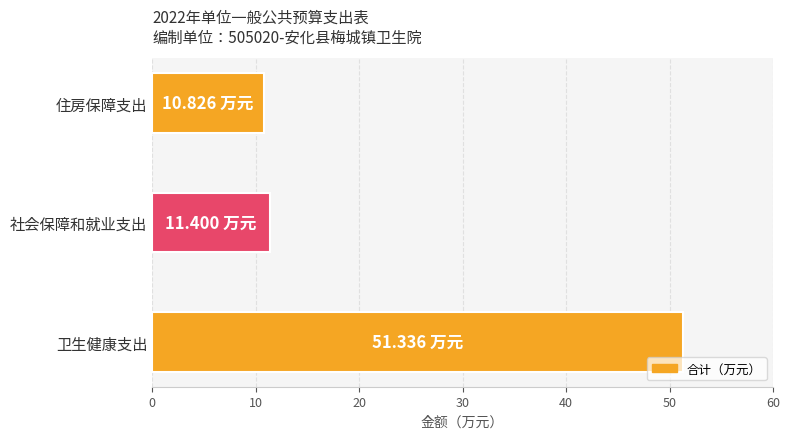

Count the number of categories in the chart.

3